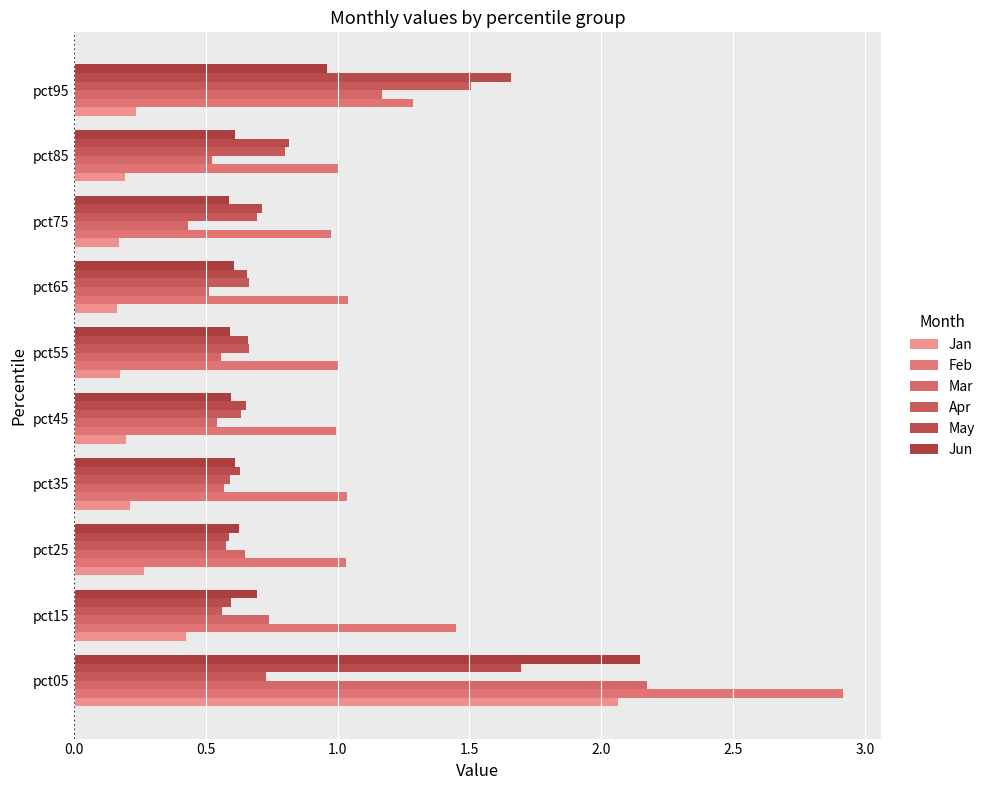

What is the value of the Mar bar at the 9th from the left?

0.5